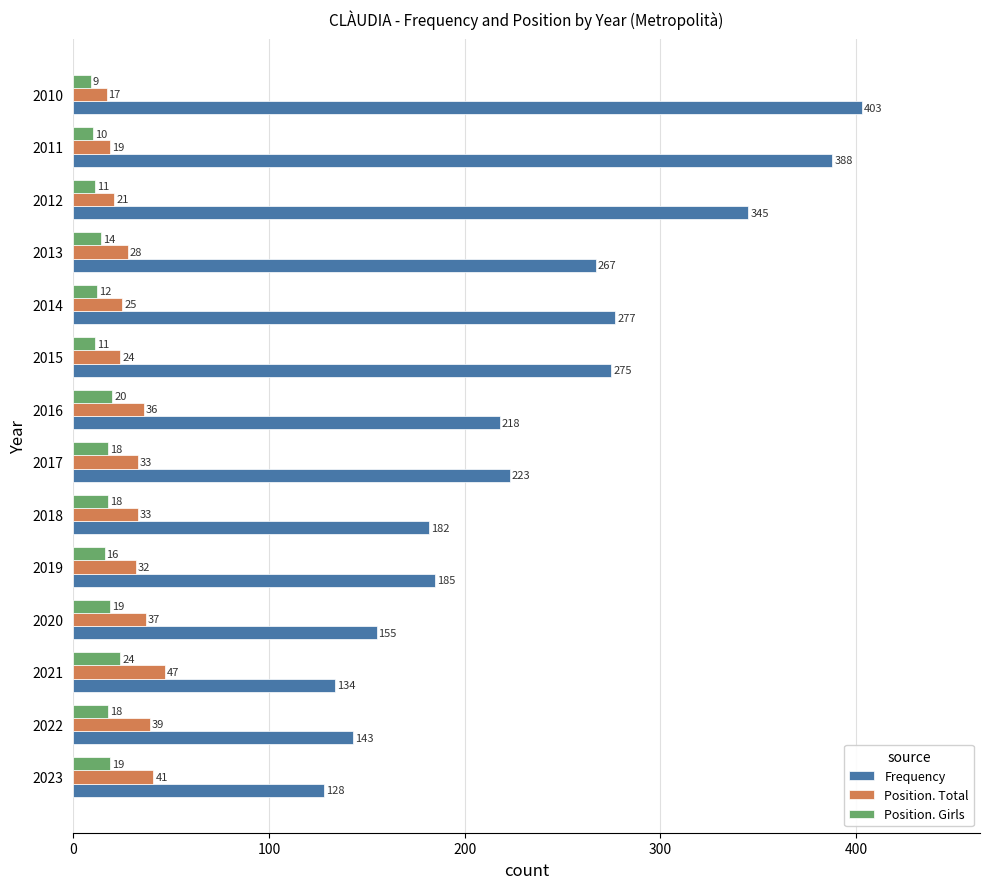

What is the spread (max minus min) of values at 2020?

136